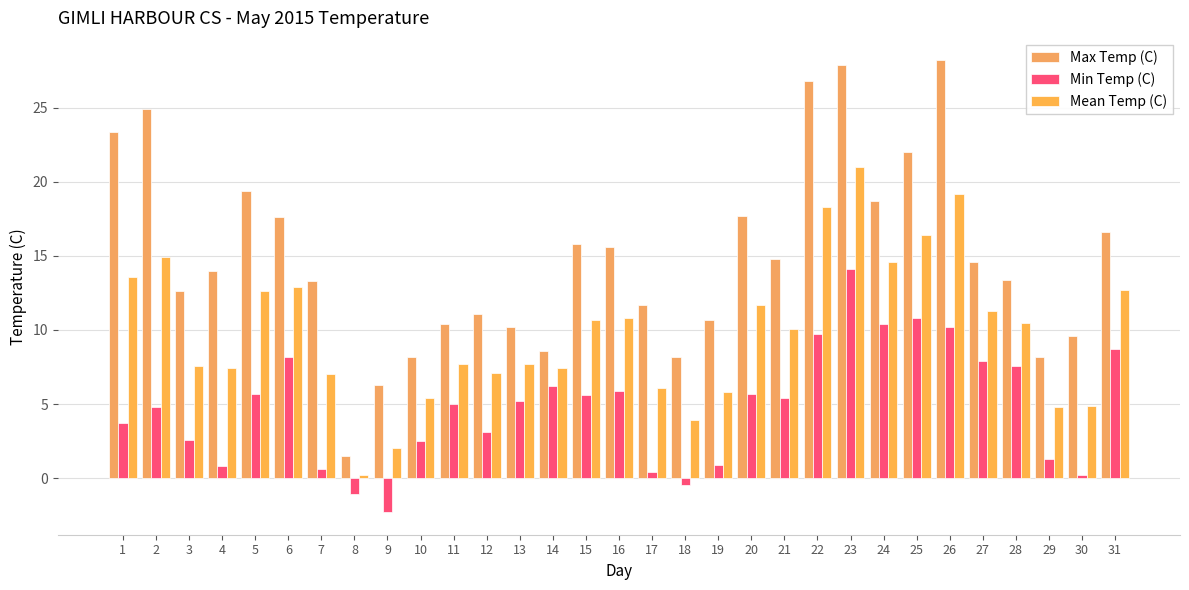

What is the difference between the Min Temp (C) values at 11 and 15?

0.6